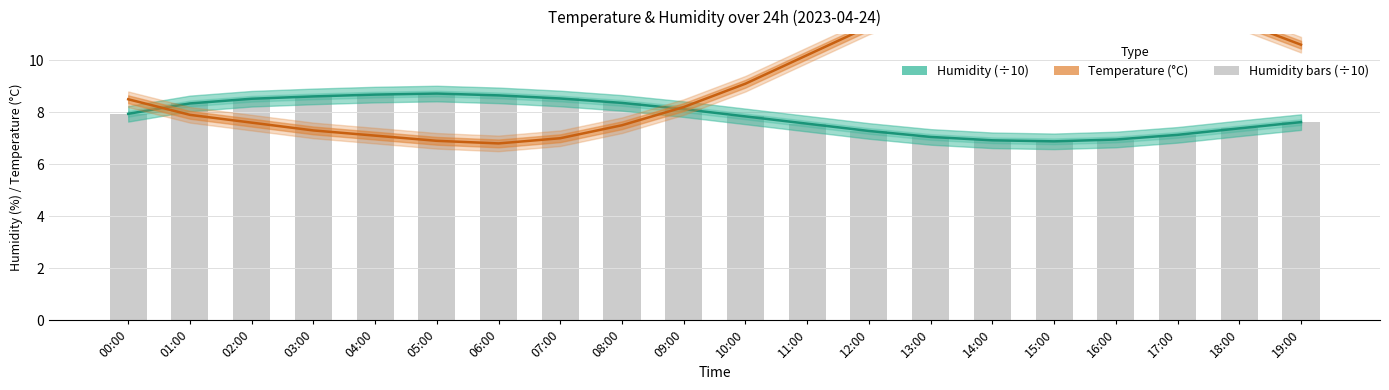

How many data points in temperature are above 9?

10